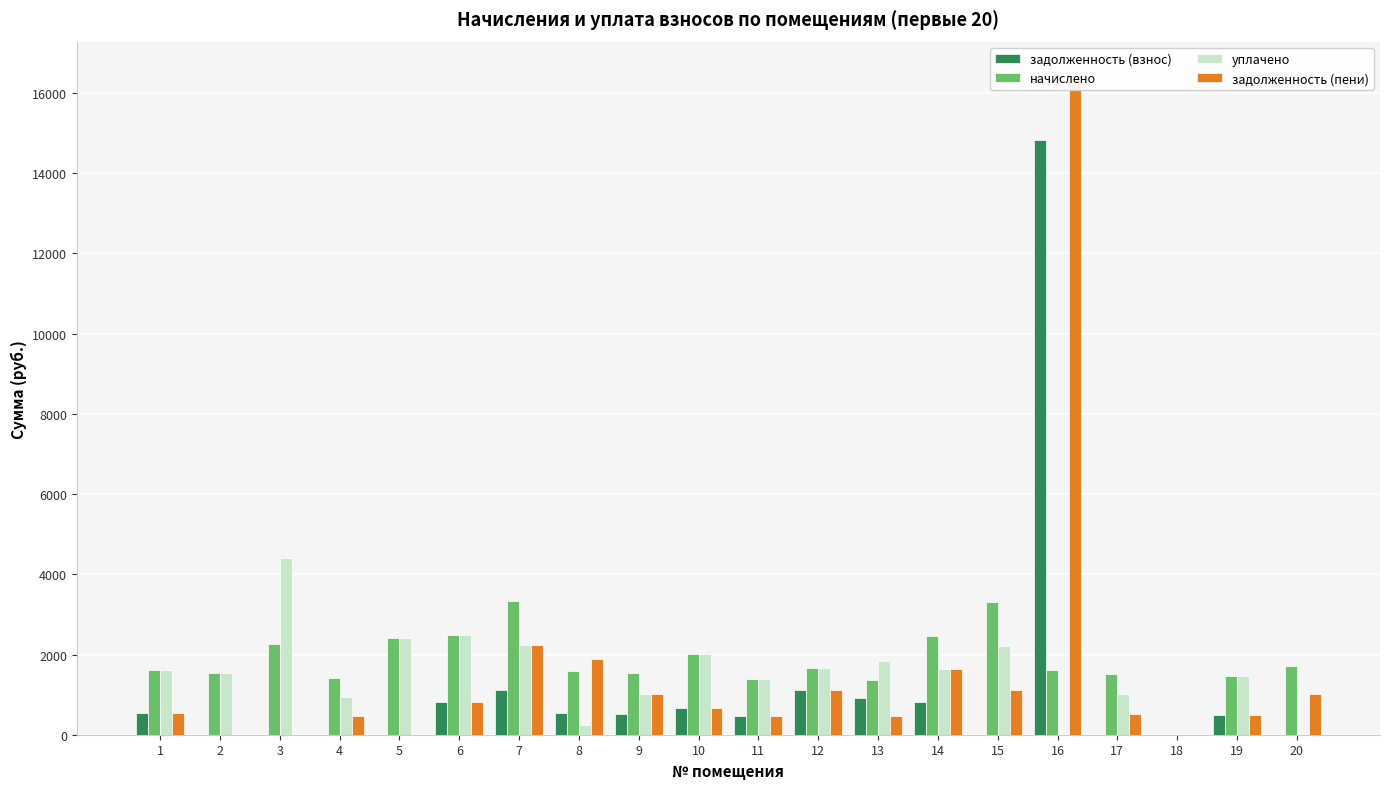

Does the chart contain any negative values?

No